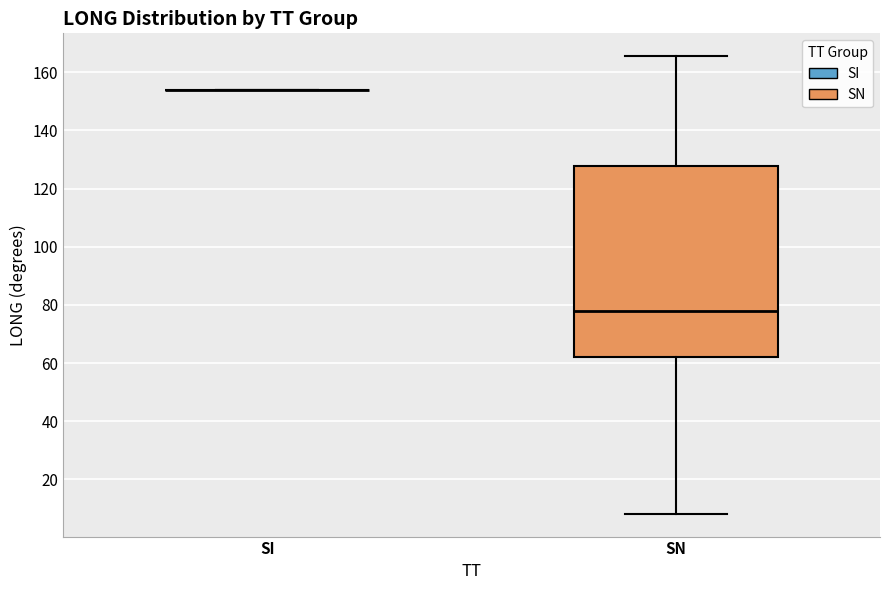

Reading left to right, read every box against the y-axis: the position of its median line, the range the box covers, and the ends of its whiskers. The values are not printed on the chart, so give them approximately, as read against the axis.

SI: box collapsed to a line at 154, whiskers 154 to 154
SN: median 78, box 62 to 128, whiskers 8 to 166